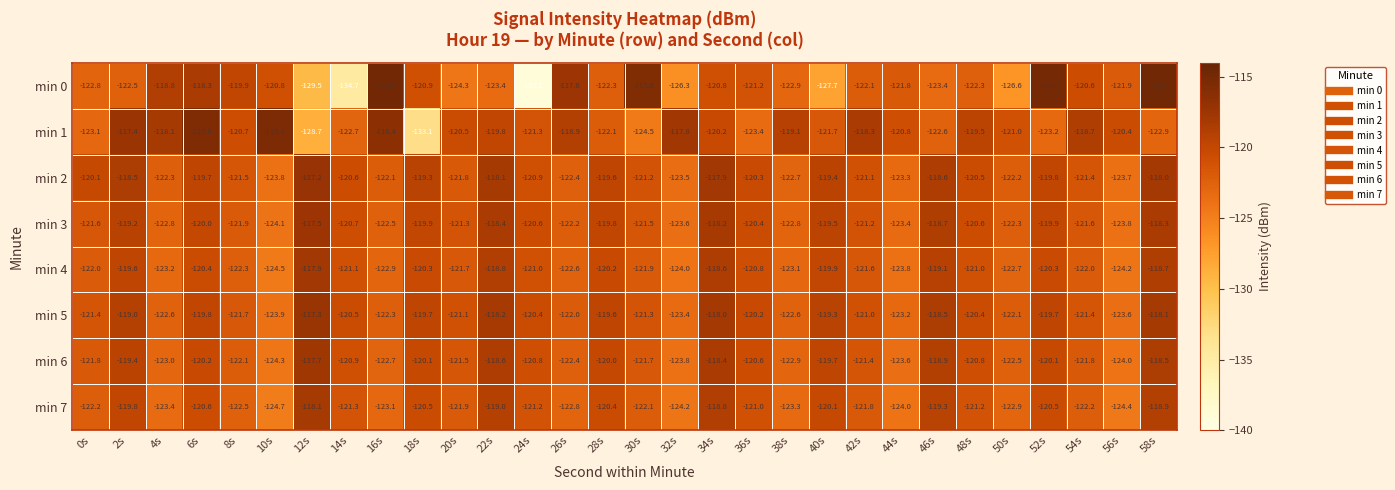

At which label does min 5 first exceed -120?

2s